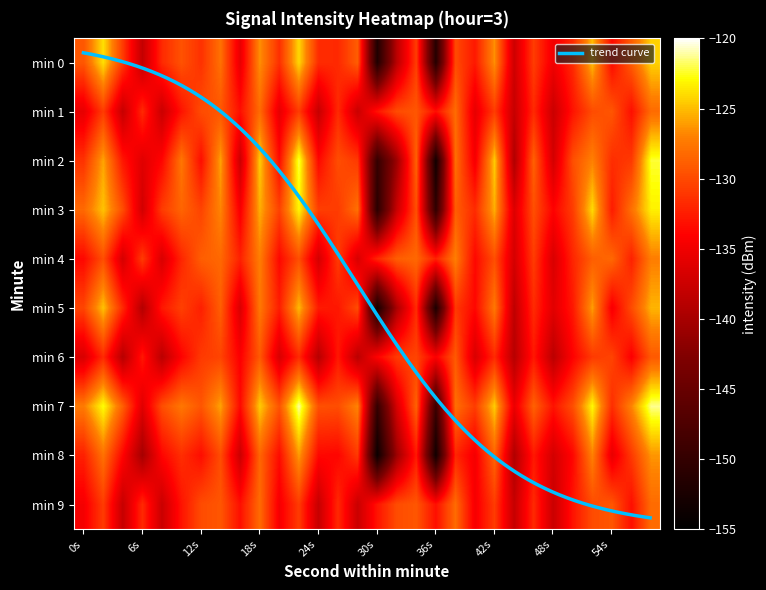

Is it true that 0 equals -151.9 at 30s?

True